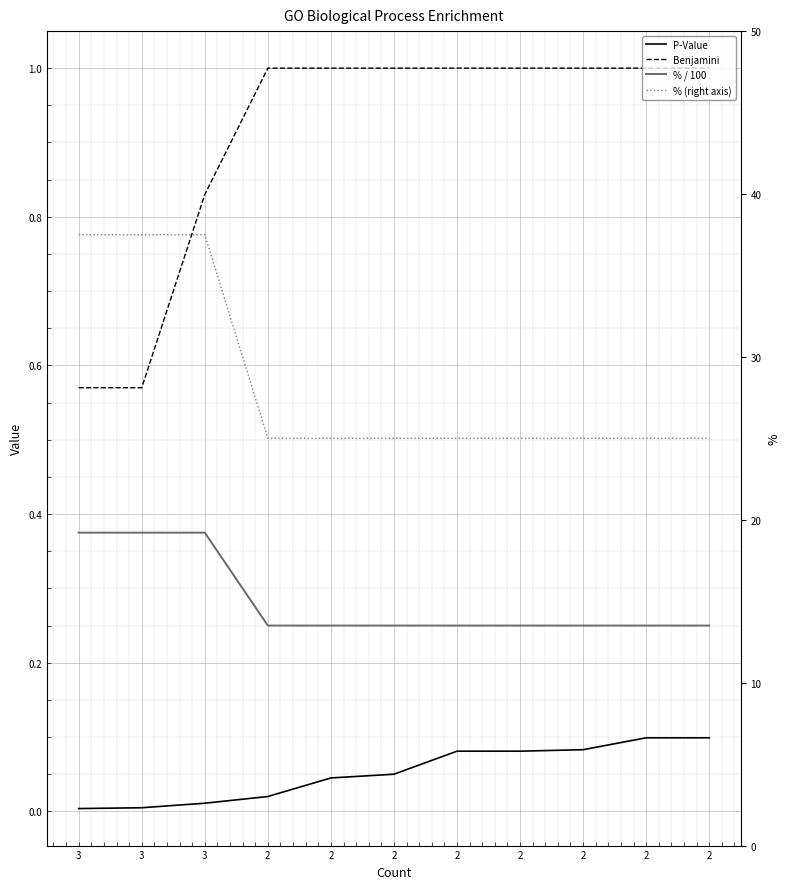

True or false: % (right axis) and P-Value intersect in this chart.

False